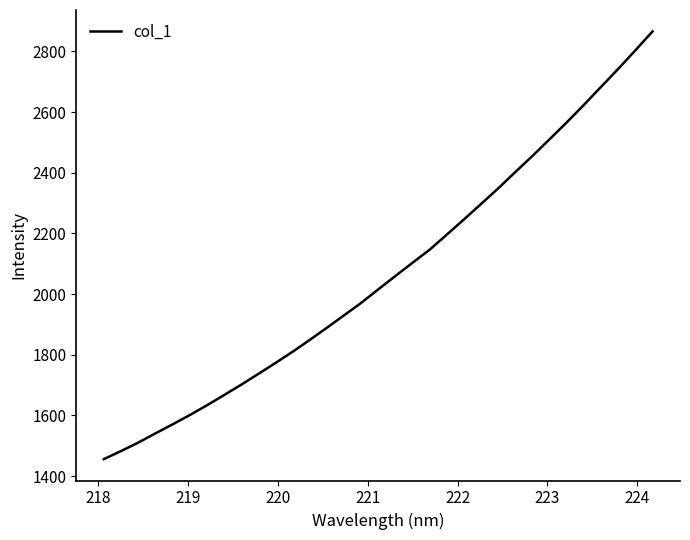

What is the greatest value displayed?

2866.2